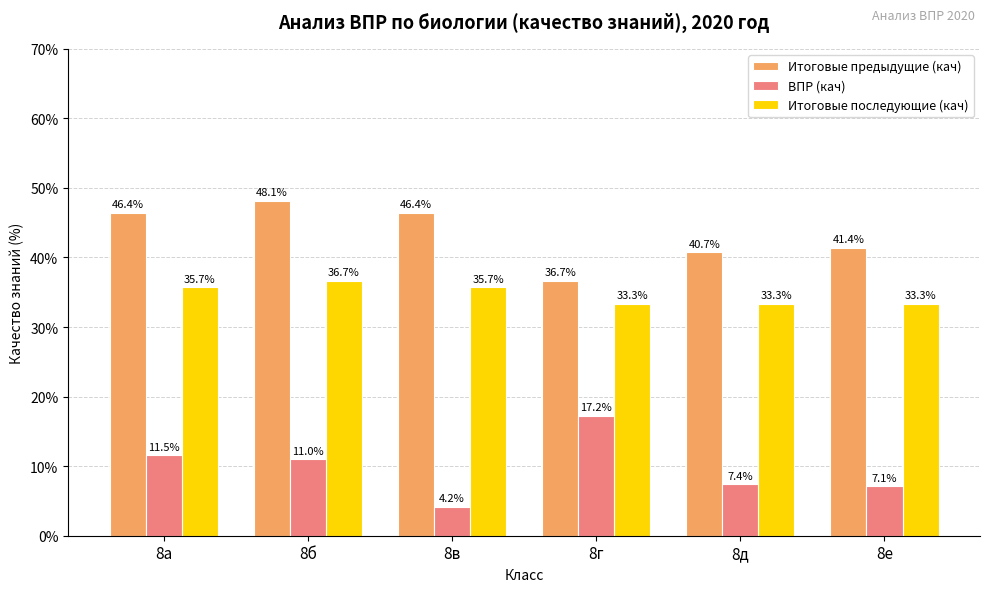

At which label does Итоговые предыдущие (кач) first exceed 46?

8а